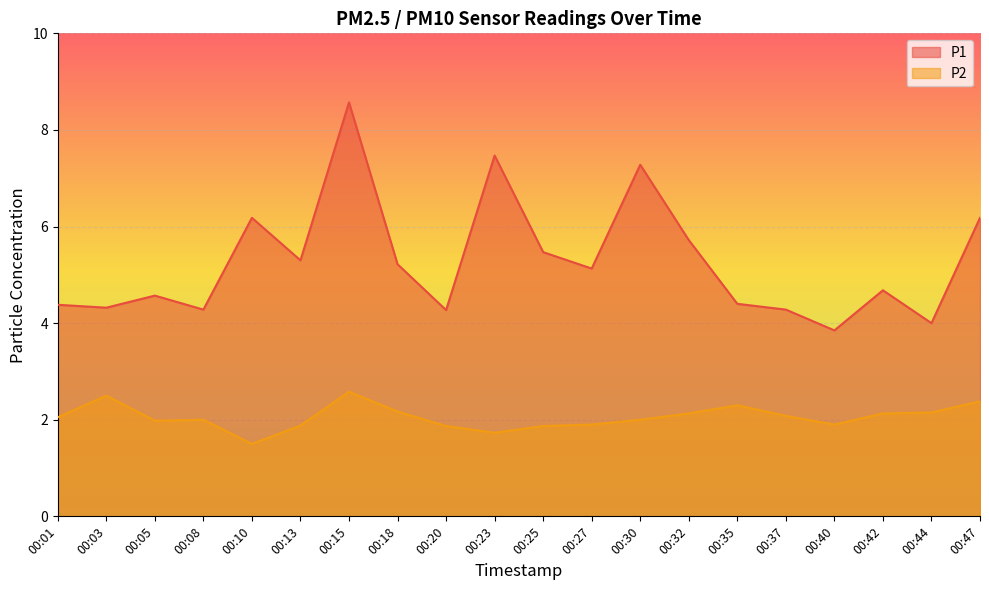

What is the minimum value shown in the chart?

1.5